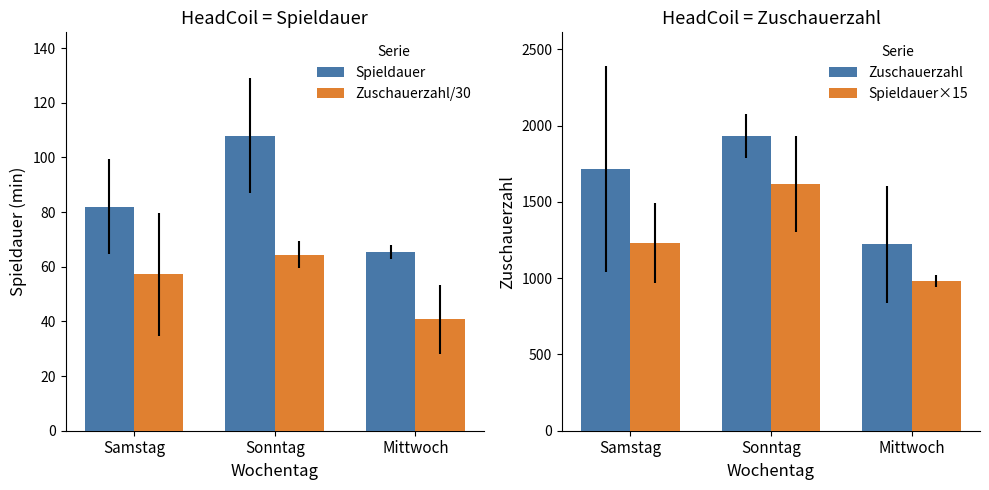

What is the label of the 2nd bar from the right?

Sonntag